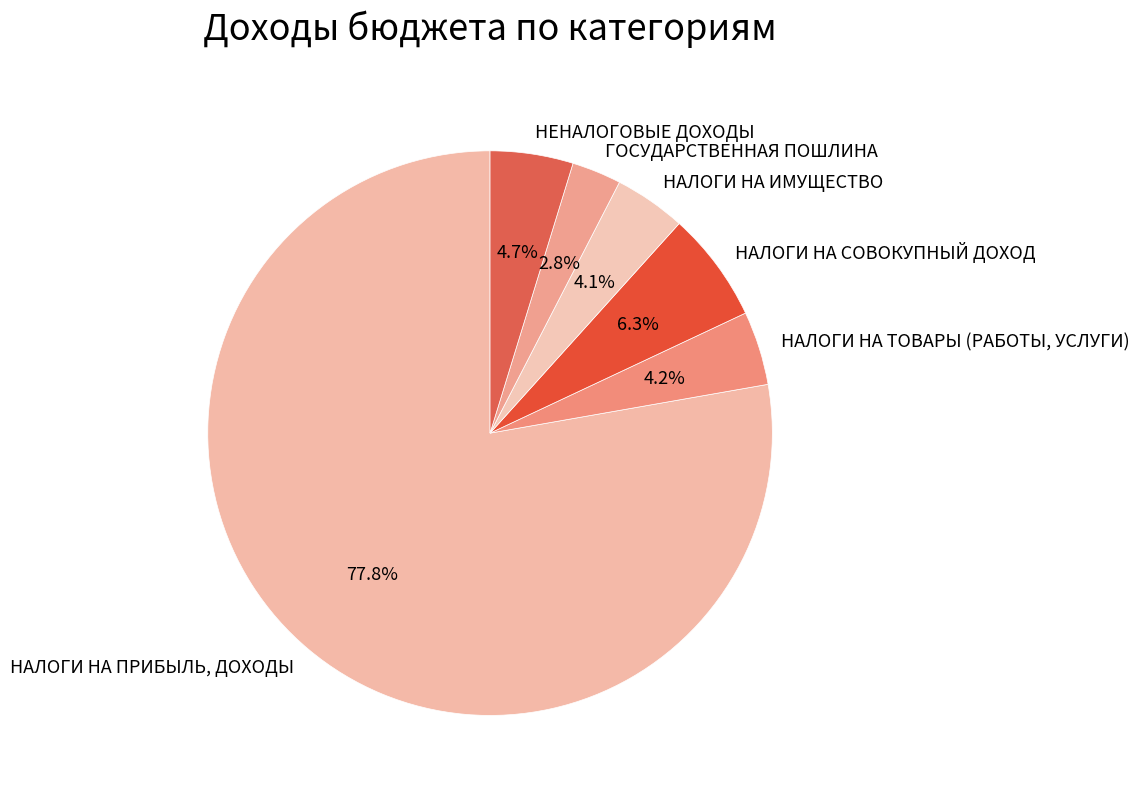

Rank the categories by value from highest to lowest.

НАЛОГИ НА ПРИБЫЛЬ, ДОХОДЫ, НАЛОГИ НА СОВОКУПНЫЙ ДОХОД, НЕНАЛОГОВЫЕ ДОХОДЫ, НАЛОГИ НА ТОВАРЫ (РАБОТЫ, УСЛУГИ), НАЛОГИ НА ИМУЩЕСТВО, ГОСУДАРСТВЕННАЯ ПОШЛИНА